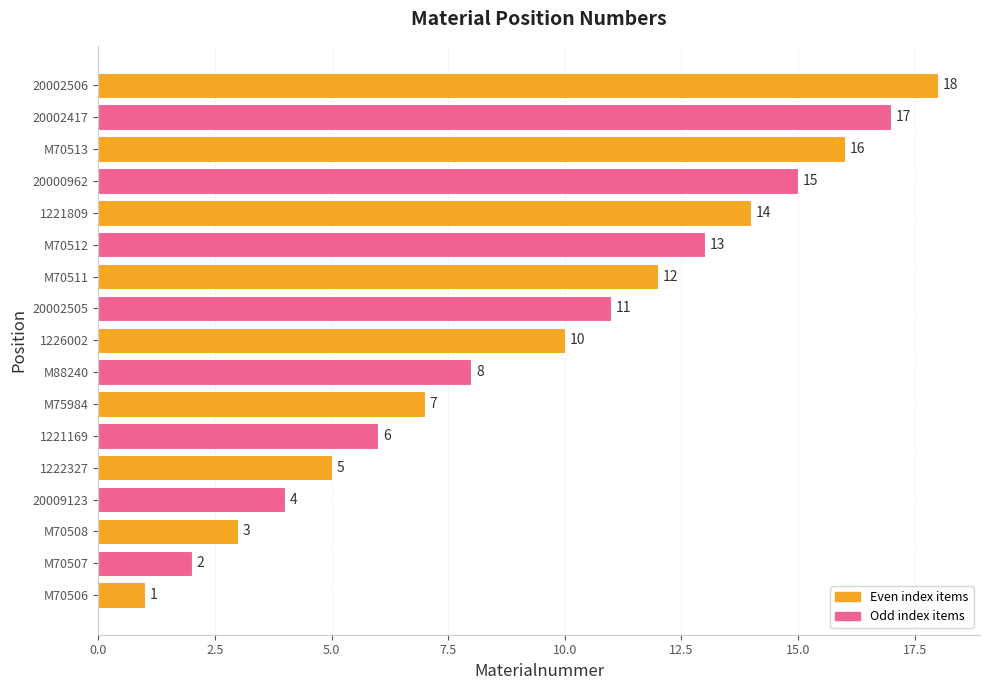

How many distinct data groups are displayed?

1